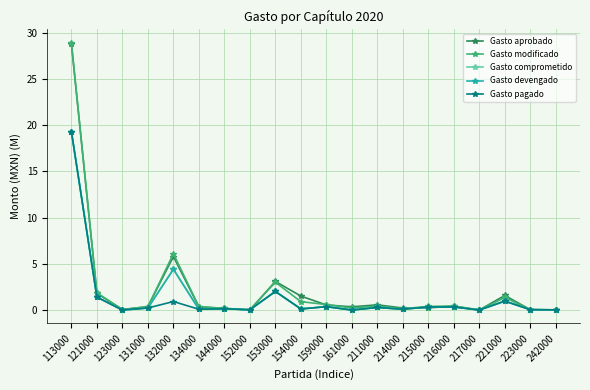

At which category does the chart reach its peak across all series?

113000